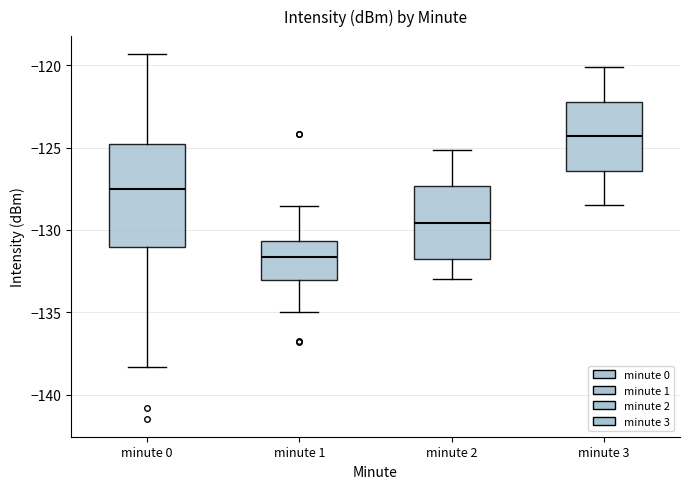

Which box has the highest median line?

minute 3